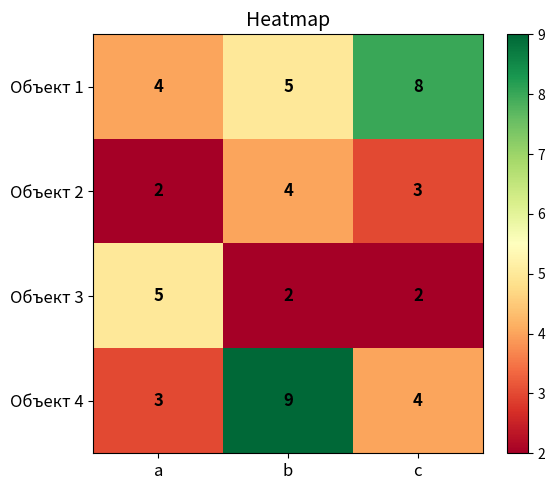

What is the difference between the maximum and minimum values in the Объект 1 series?

4